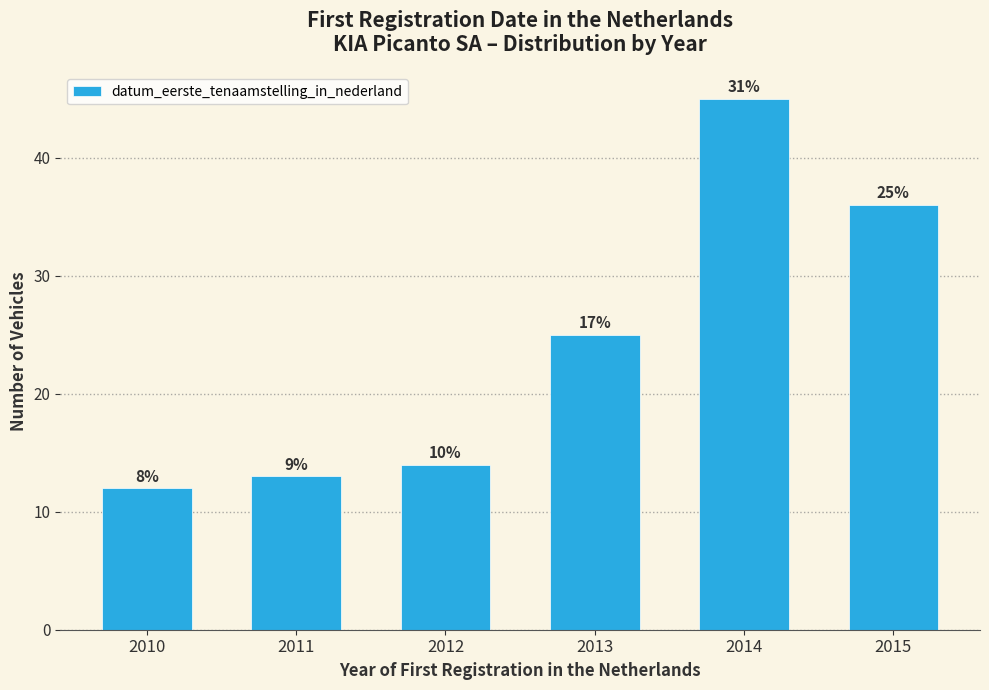

How many bars are there in total?

6